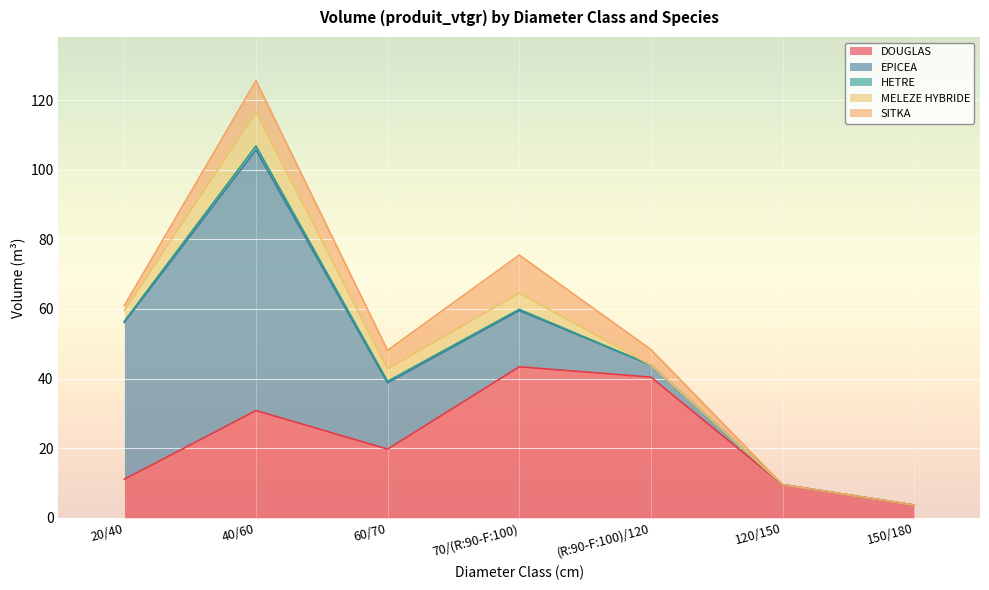

Rank the series by their maximum value, from lowest to highest.

HETRE, MELEZE HYBRIDE, SITKA, DOUGLAS, EPICEA